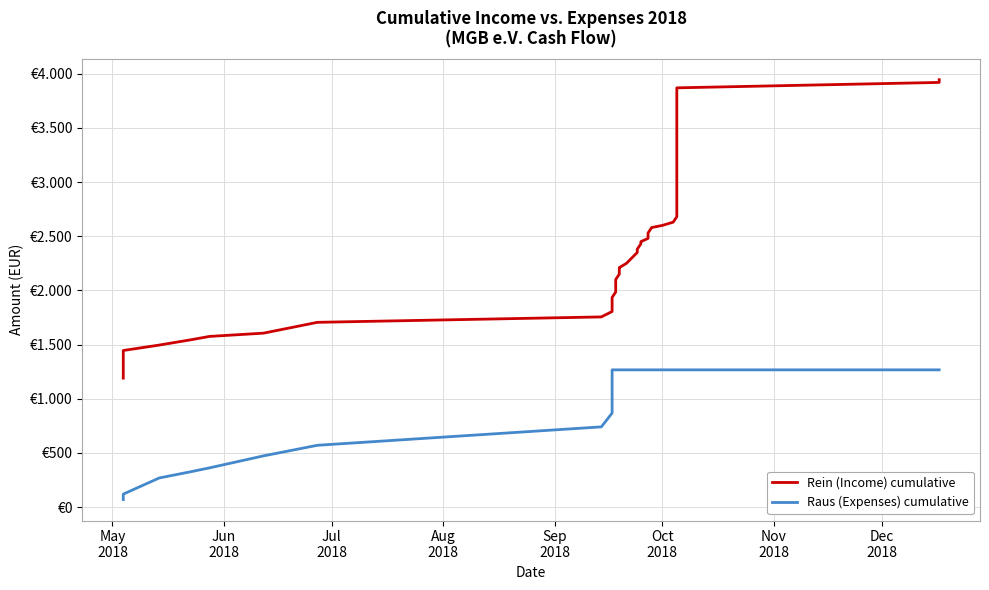

What are all the series names shown in the legend?

Rein (Income) cumulative, Raus (Expenses) cumulative